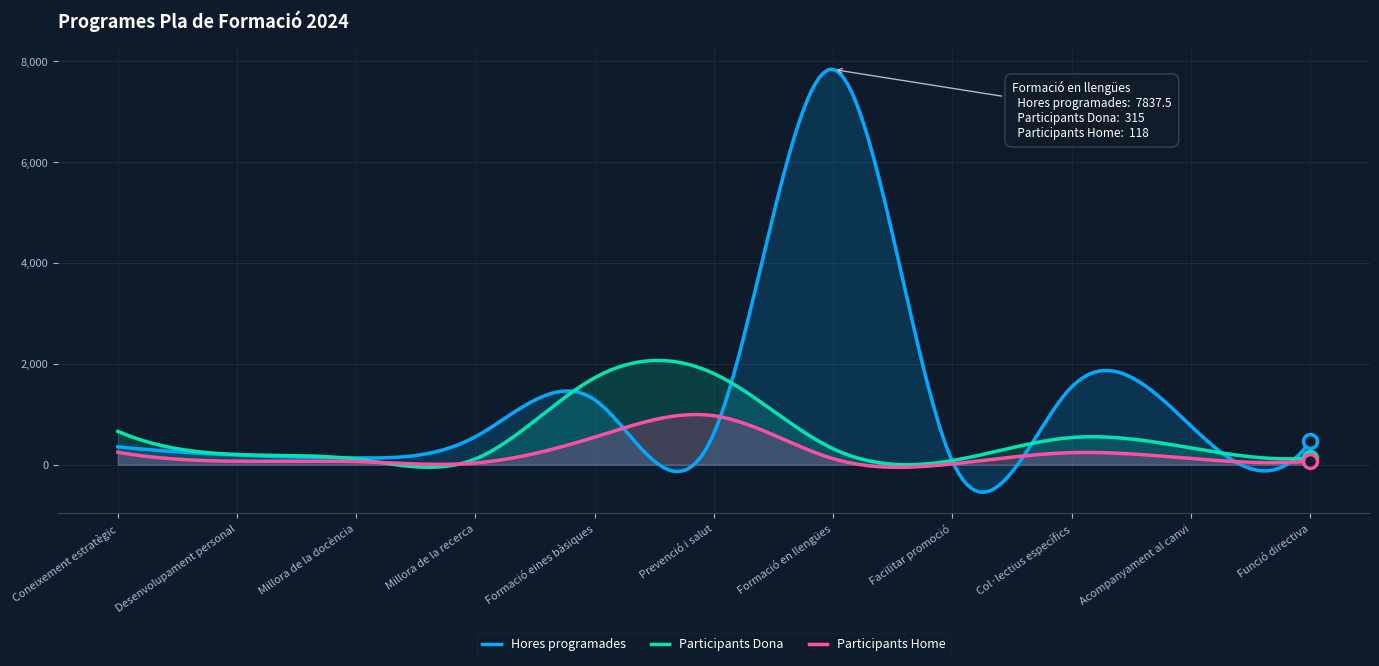

How many data points in Hores programades are less than 555?

5